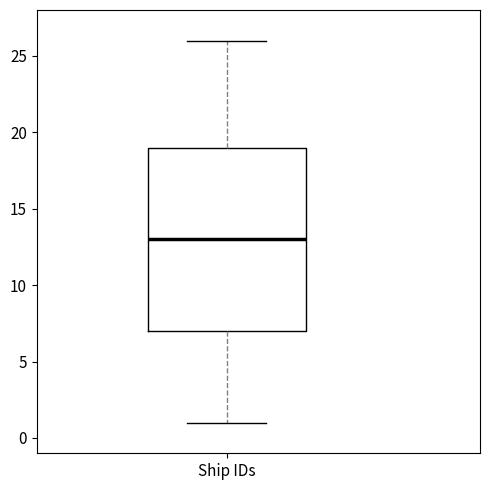

Where does the upper whisker of the box for Ship IDs end on the y-axis? The values are not printed on the chart, so give them approximately, as read against the axis.

26